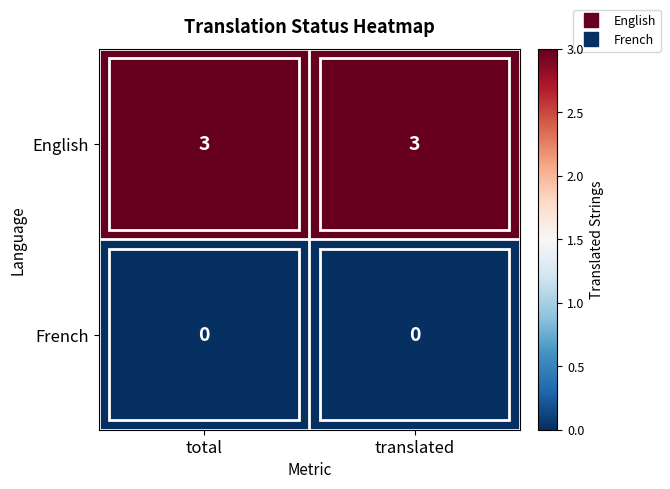

Is the value of English at total greater than the value of French at translated?

Yes